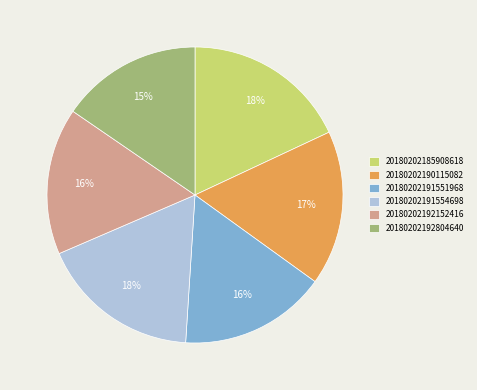

To the nearest percent, what is the combined percentage of 20180202191551968 and 20180202192804640?

31%